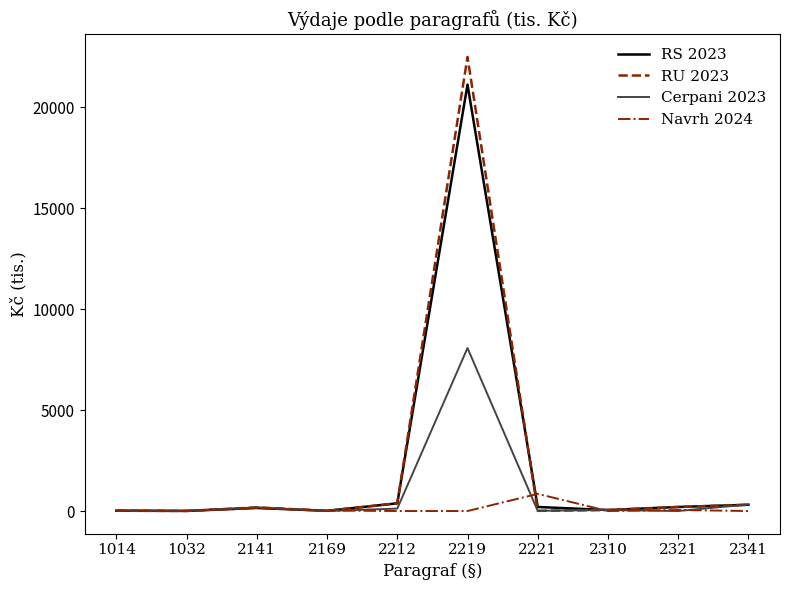

At how many categories does at least one series exceed 3570?

1